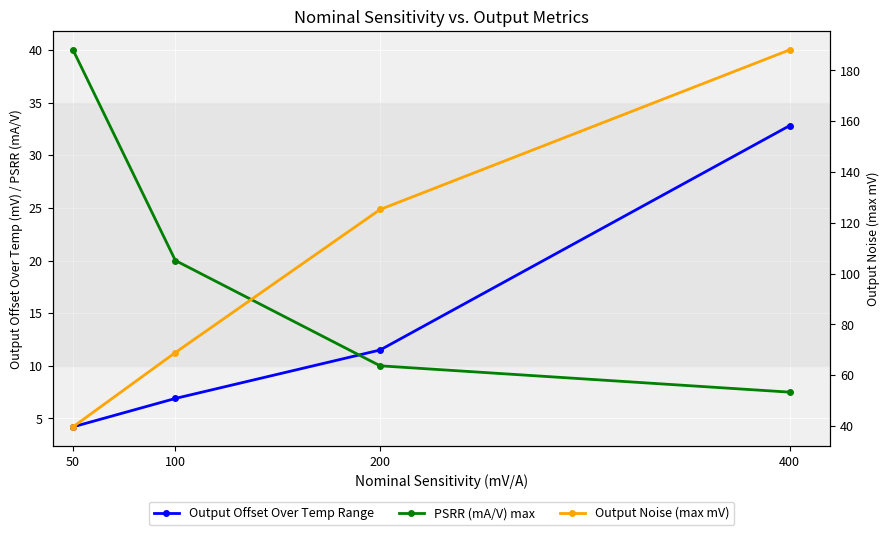

How many lines are shown in the chart?

3